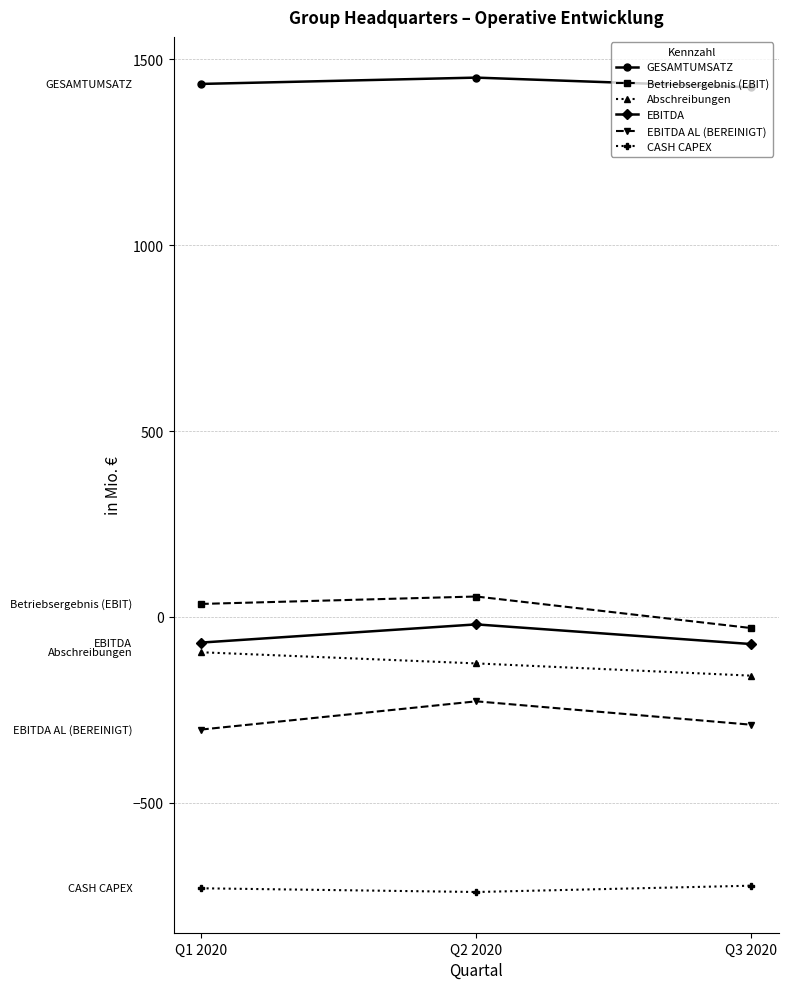

Is it true that GESAMTUMSATZ equals 1434 at Q1 2020?

True